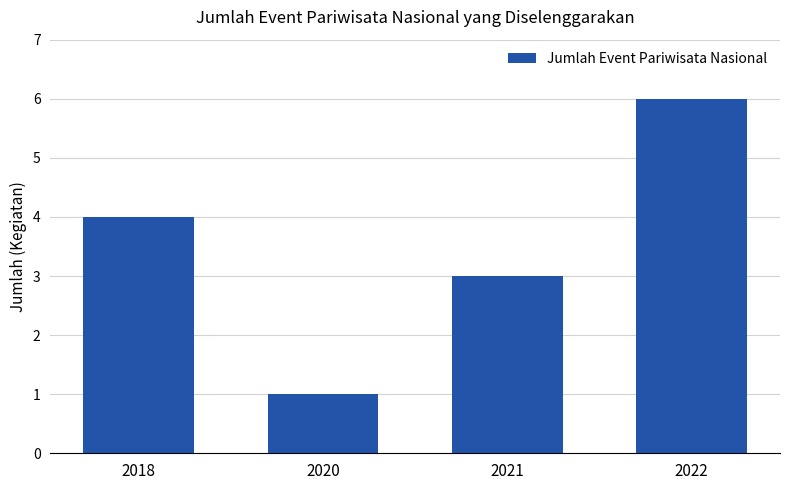

Which label corresponds to the smallest value in the chart?

2020